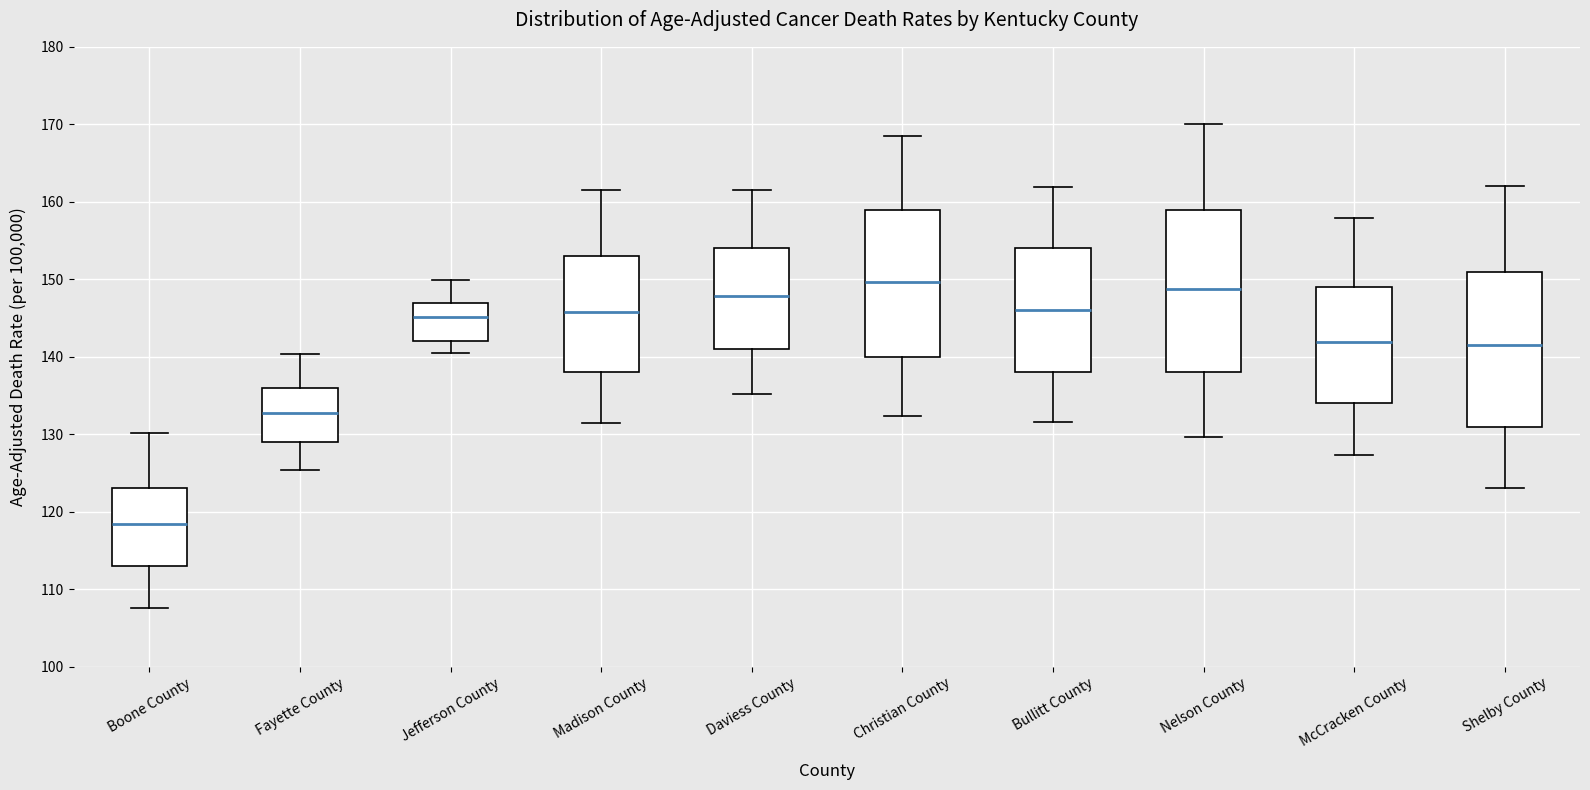

Which box has the lowest median line?

Boone County